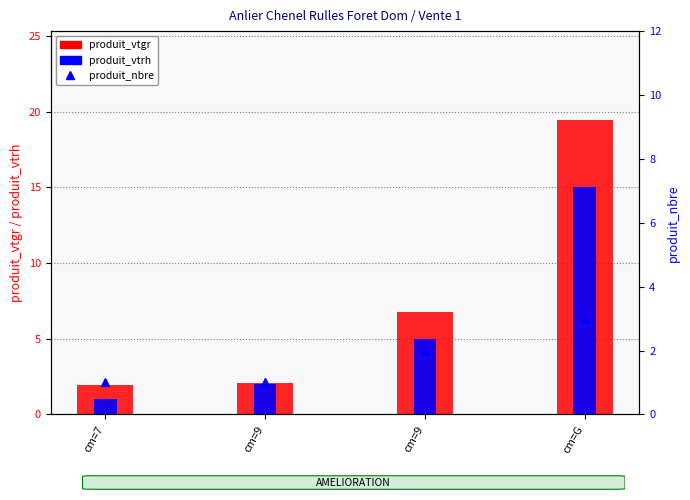

Which series changed the most between cm=7 and cm=G?

produit_vtgr